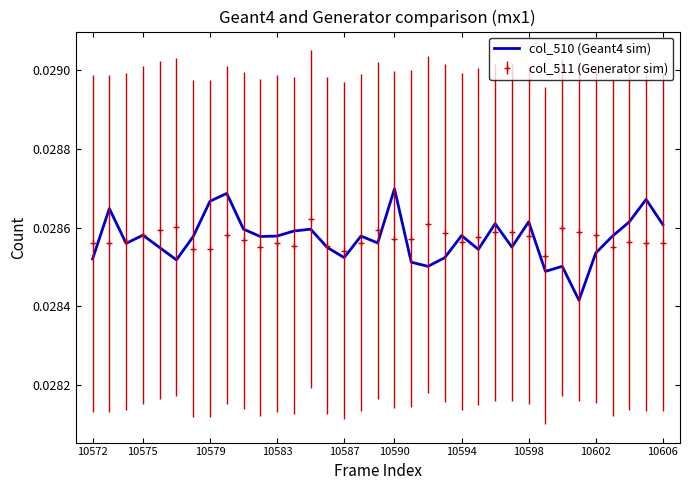

Rank the series by their maximum value, from lowest to highest.

col_511 (Generator sim), col_510 (Geant4 sim)